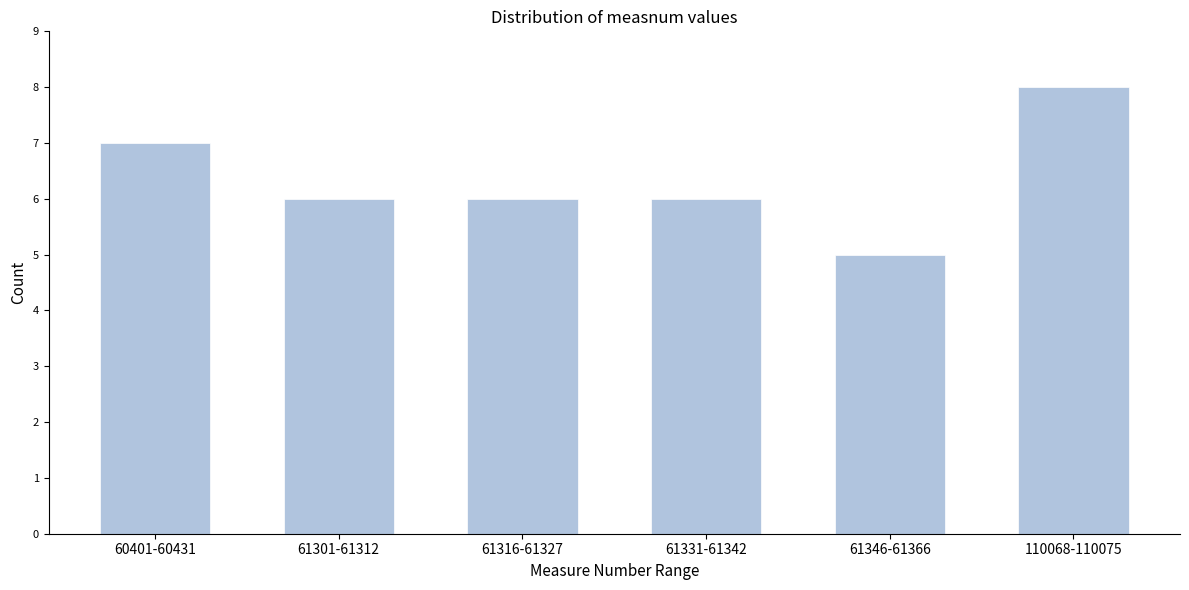

Reading left to right, extract all data points from this chart.

60401-60431=7	61301-61312=6	61316-61327=6	61331-61342=6	61346-61366=5	110068-110075=8